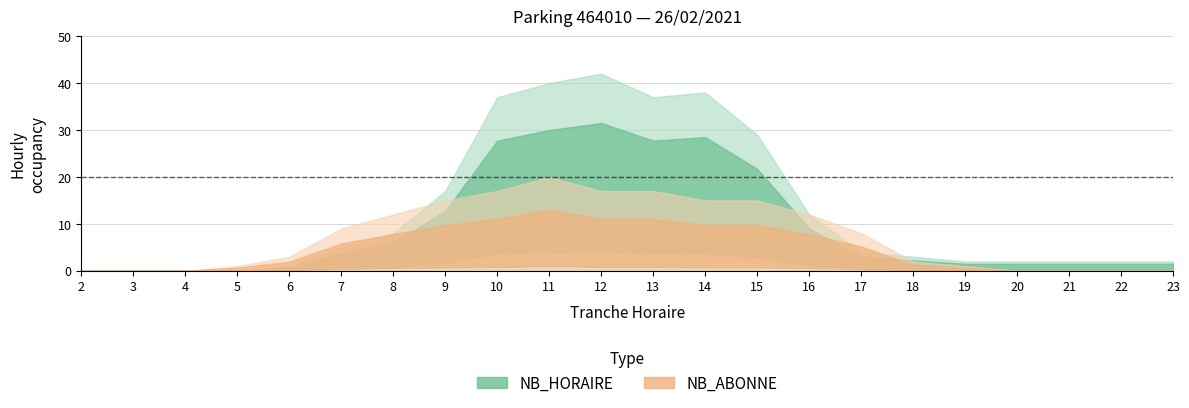

Which series changed the most between 18 and 21?

NB_ABONNE